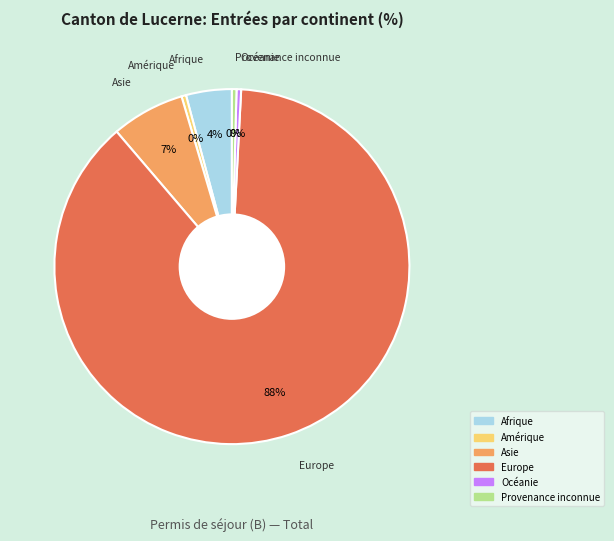

Combined, do Océanie and Asie account for over 50%?

No